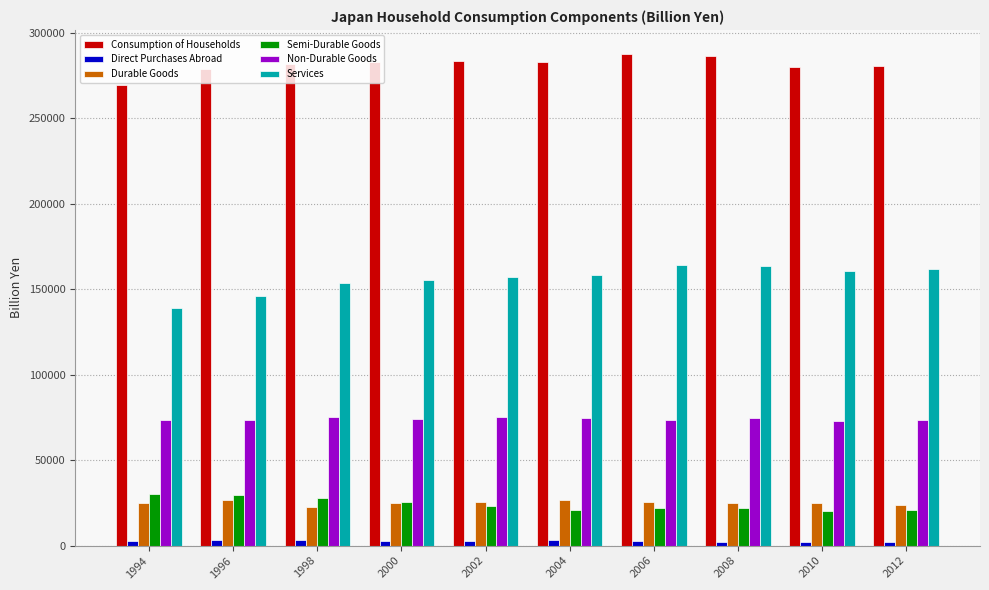

How many values in the Durable Goods series exceed 25064?

5